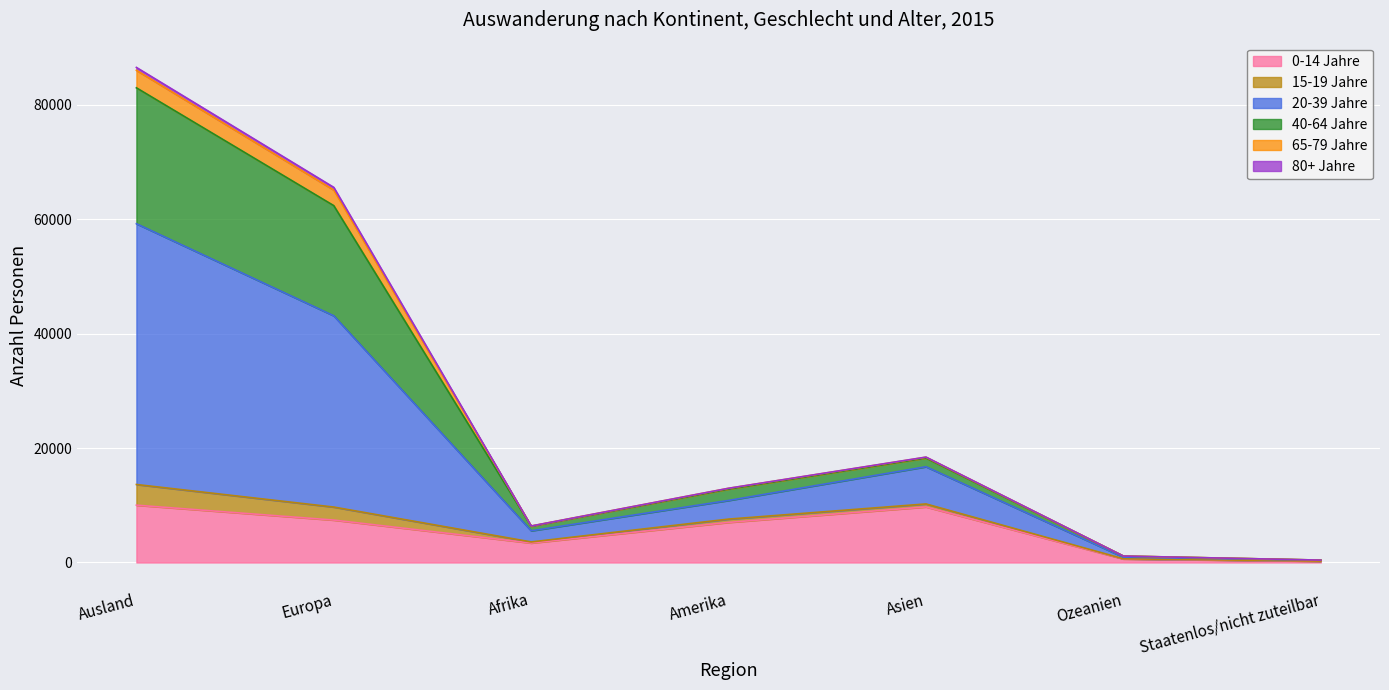

What is the label of the 2nd point from the left?

Europa